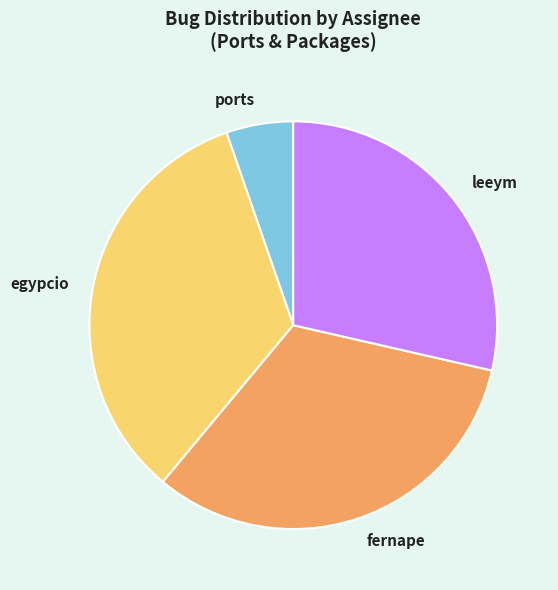

True or false: leeym accounts for 29% of the total.

True